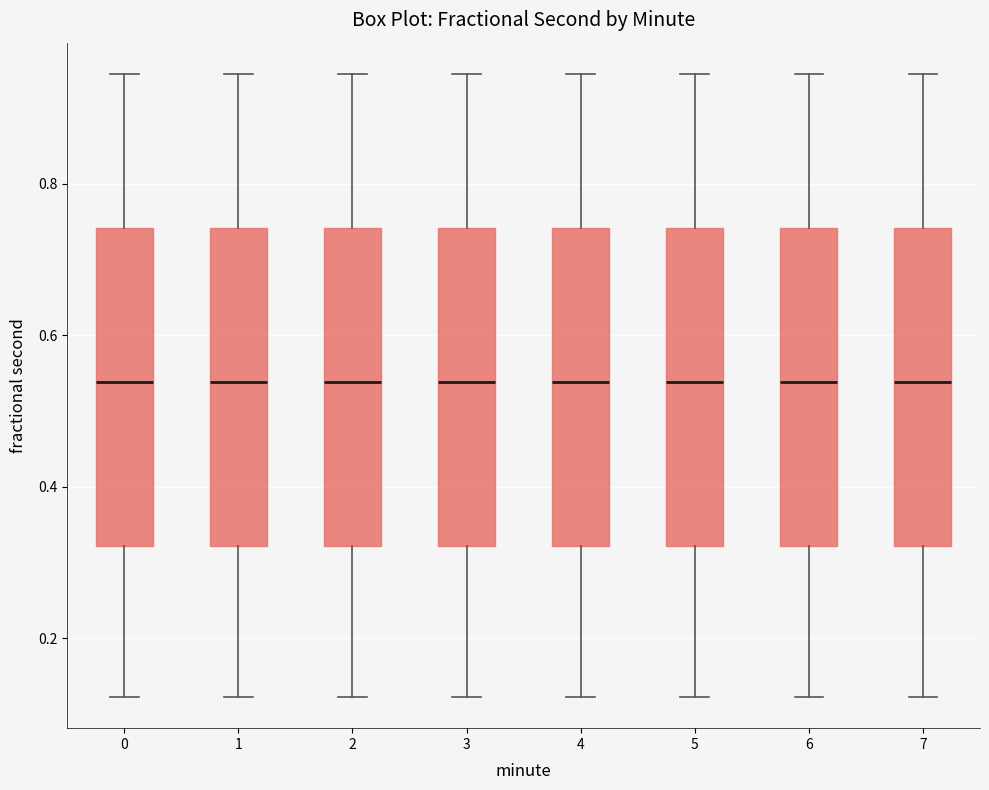

Reading left to right, transcribe this box plot: for each box, give where its median line is, the range the box spans, and where its two whiskers end, as read against the y-axis. The values are not printed on the chart, so give them approximately, as read against the axis.

0: median 0.54, box 0.32 to 0.74, whiskers 0.12 to 0.94
1: median 0.54, box 0.32 to 0.74, whiskers 0.12 to 0.94
2: median 0.54, box 0.32 to 0.74, whiskers 0.12 to 0.94
3: median 0.54, box 0.32 to 0.74, whiskers 0.12 to 0.94
4: median 0.54, box 0.32 to 0.74, whiskers 0.12 to 0.94
5: median 0.54, box 0.32 to 0.74, whiskers 0.12 to 0.94
6: median 0.54, box 0.32 to 0.74, whiskers 0.12 to 0.94
7: median 0.54, box 0.32 to 0.74, whiskers 0.12 to 0.94